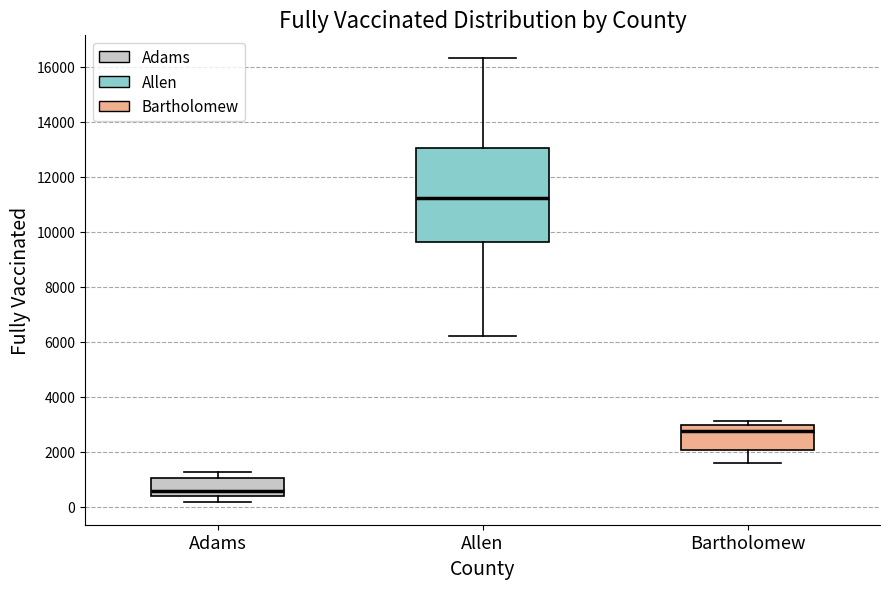

Reading left to right, transcribe this box plot: for each box, give where its median line is, the range the box spans, and where its two whiskers end, as read against the y-axis. The values are not printed on the chart, so give them approximately, as read against the axis.

Adams: median 600, box 400 to 1000, whiskers 200 to 1200
Allen: median 11200, box 9600 to 13000, whiskers 6200 to 16400
Bartholomew: median 2800, box 2000 to 3000, whiskers 1600 to 3200